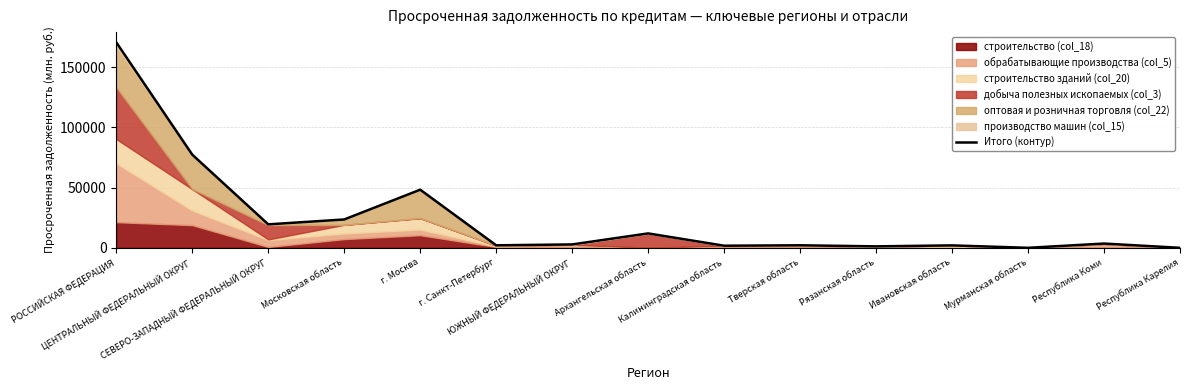

Count the number of categories in the chart.

15